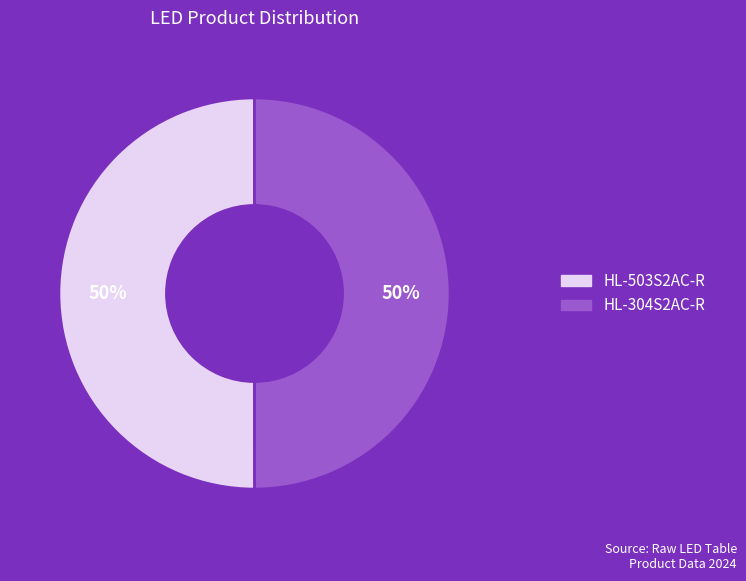

What percentage is the HL-503S2AC-R slice, to the nearest percent?

50%